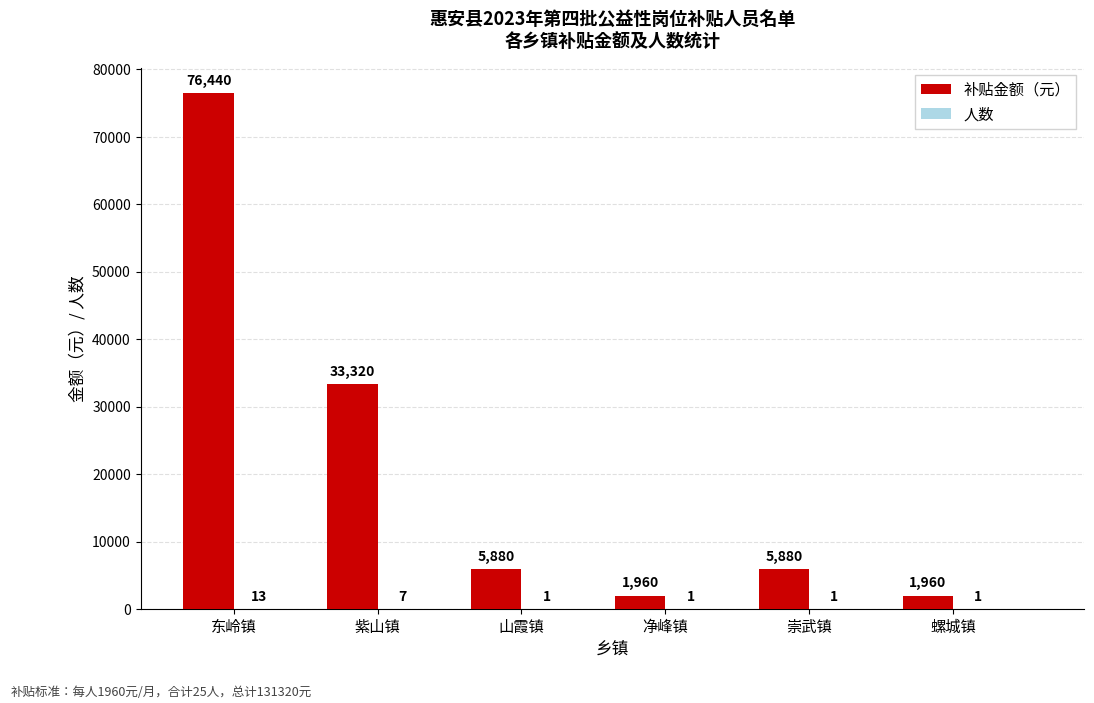

Which series changed the most between 东岭镇 and 紫山镇?

补贴金额（元）